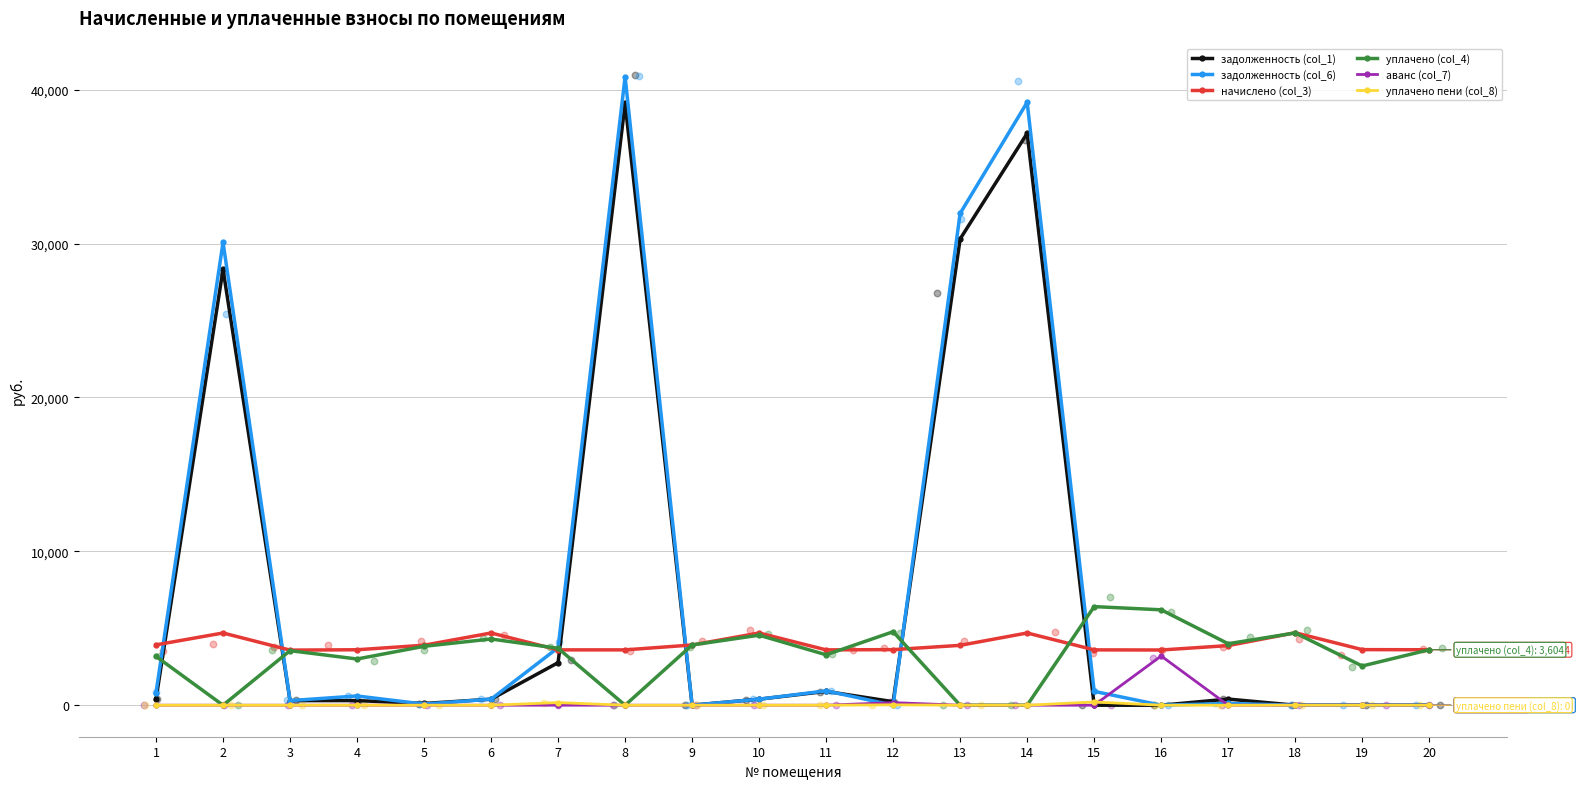

At how many categories does at least one series exceed 8357?

4